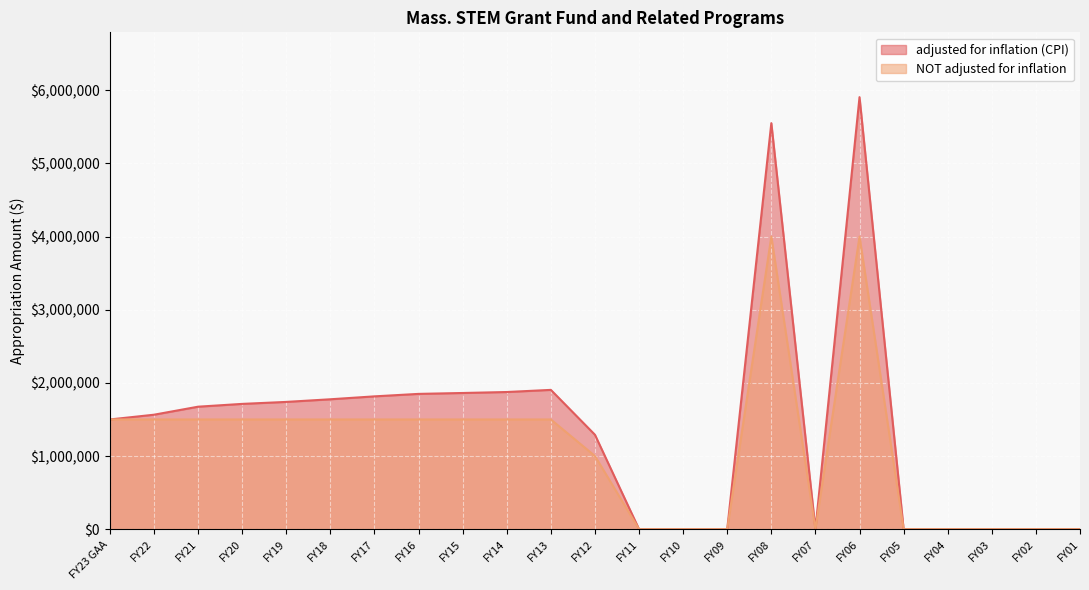

Reading left to right, extract all data points from this chart.

adjusted for inflation (CPI): 1500000	1564893	1674564	1712895	1739967	1776039	1815852	1849634	1861924	1875246	1904424	1291014	0	0	0	5551195	0	5906752	0	0	0	0	0
NOT adjusted for inflation: 1500000	1500000	1500000	1500000	1500000	1500000	1500000	1500000	1500000	1500000	1500000	1000000	0	0	0	4000000	0	4000000	0	0	0	0	0